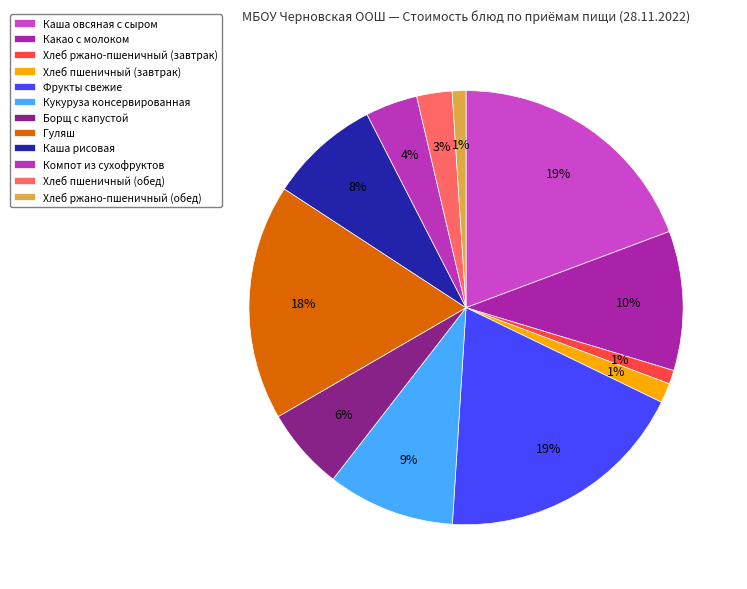

To the nearest percent, what portion does Хлеб ржано-пшеничный (завтрак) represent?

1%